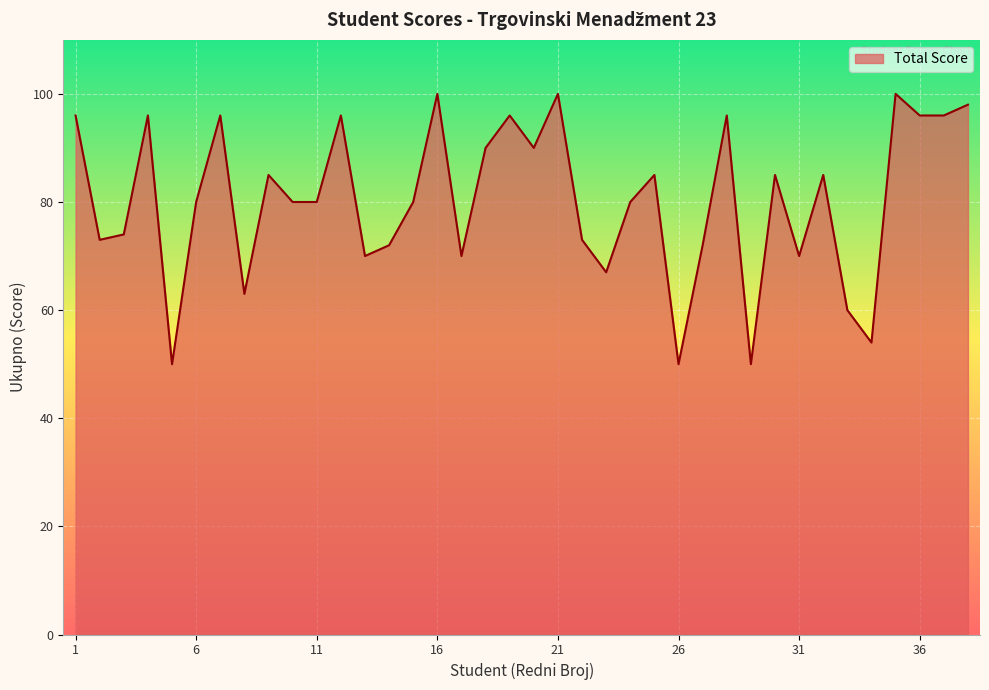

How many distinct data groups are displayed?

1